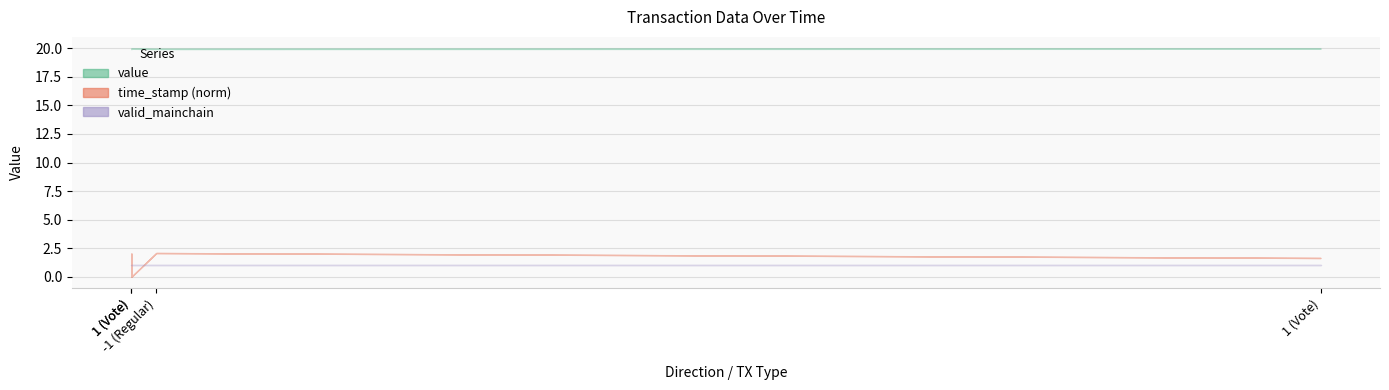

What is the average value of the valid_mainchain series?

1.0